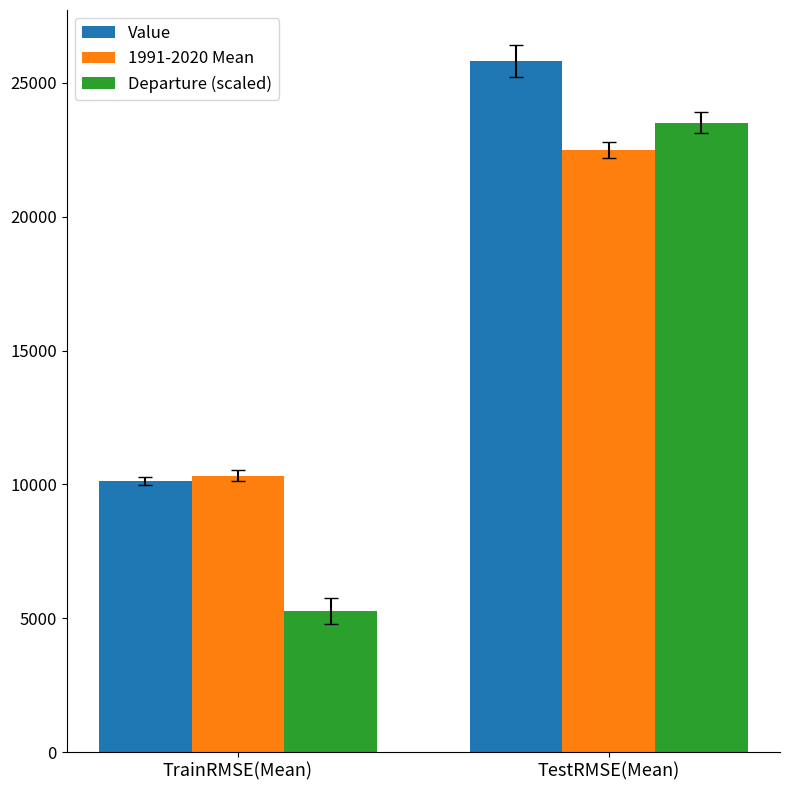

True or false: 1991-2020 Mean has a value of 31156.7 at TestRMSE(Mean).

False